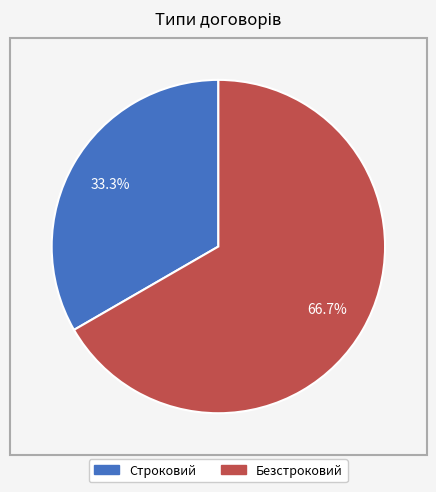

Is it true that Безстроковий is 67% of the pie?

True